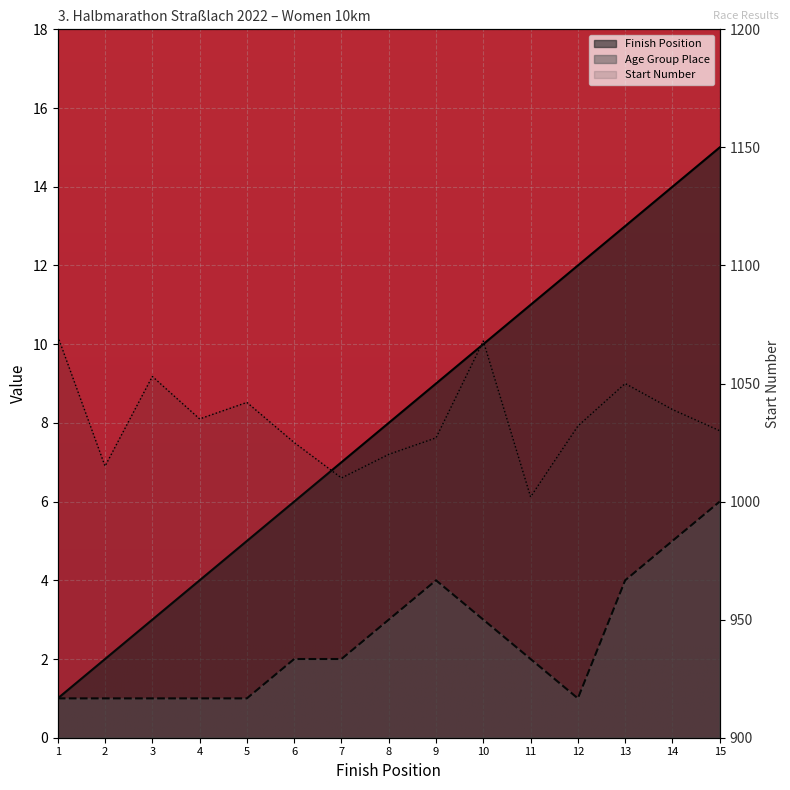

What are all the series names shown in the legend?

Finish Position, Age Group Place, Start Number